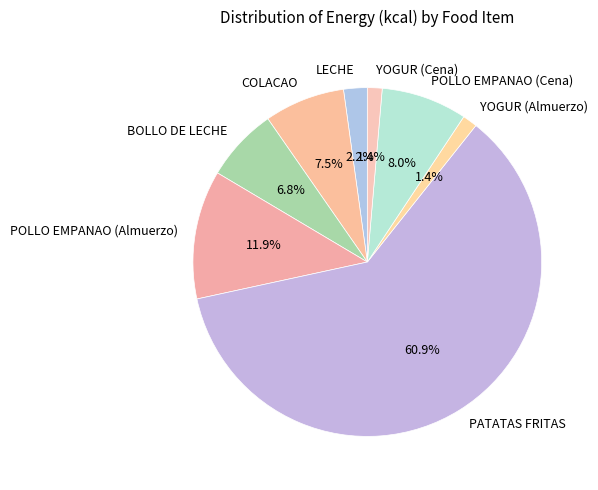

What is the ratio of the value at BOLLO DE LECHE to the value at POLLO EMPANAO (Almuerzo)?

0.6